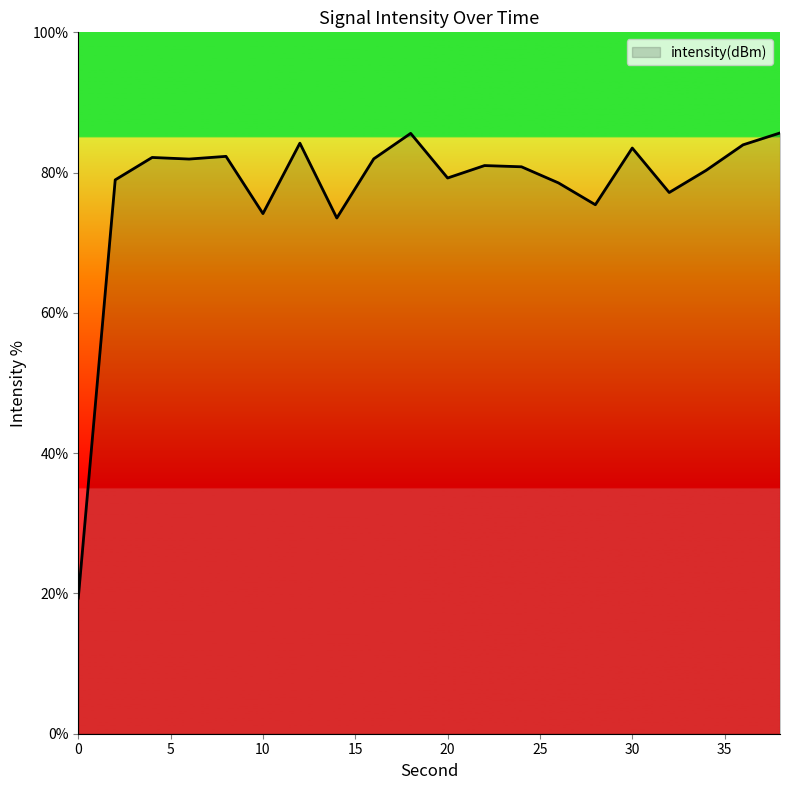

Count the number of data series in this chart.

1